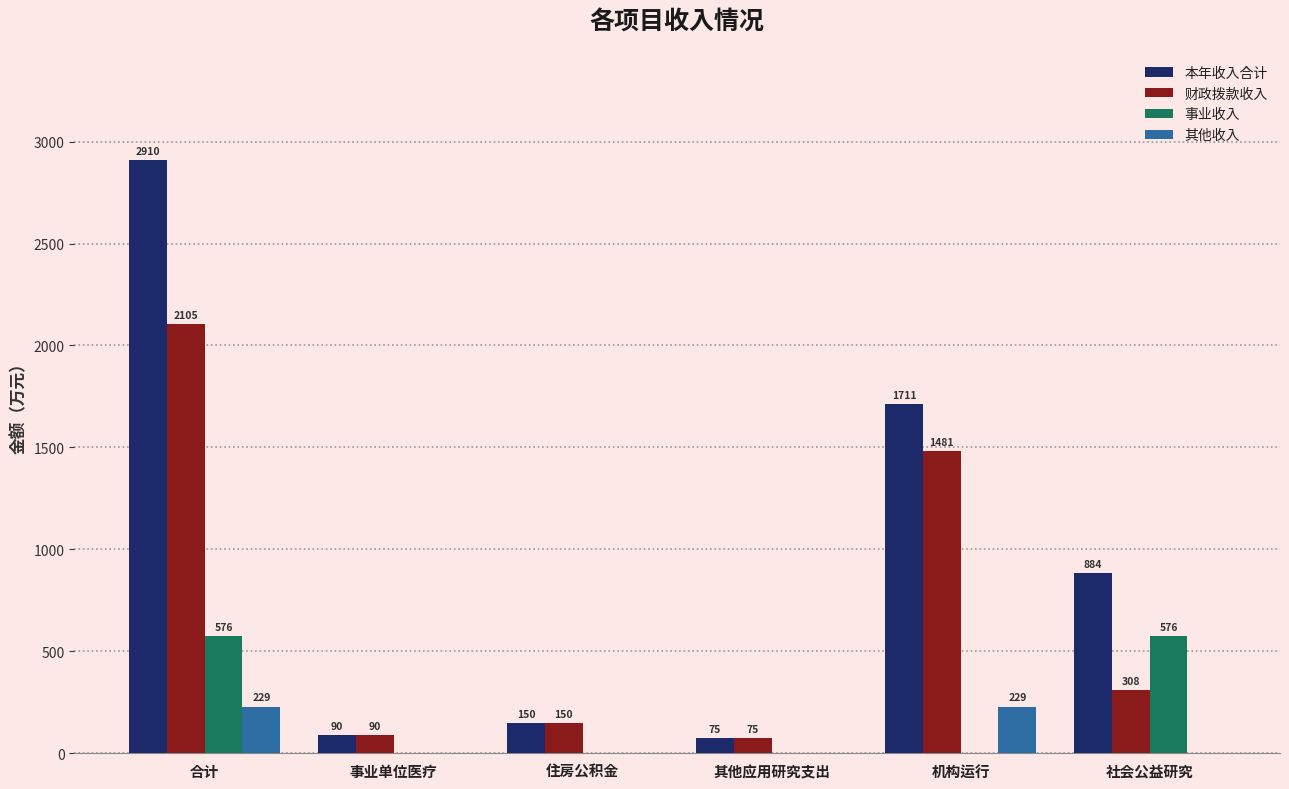

Which series has the largest range (max minus min)?

本年收入合计